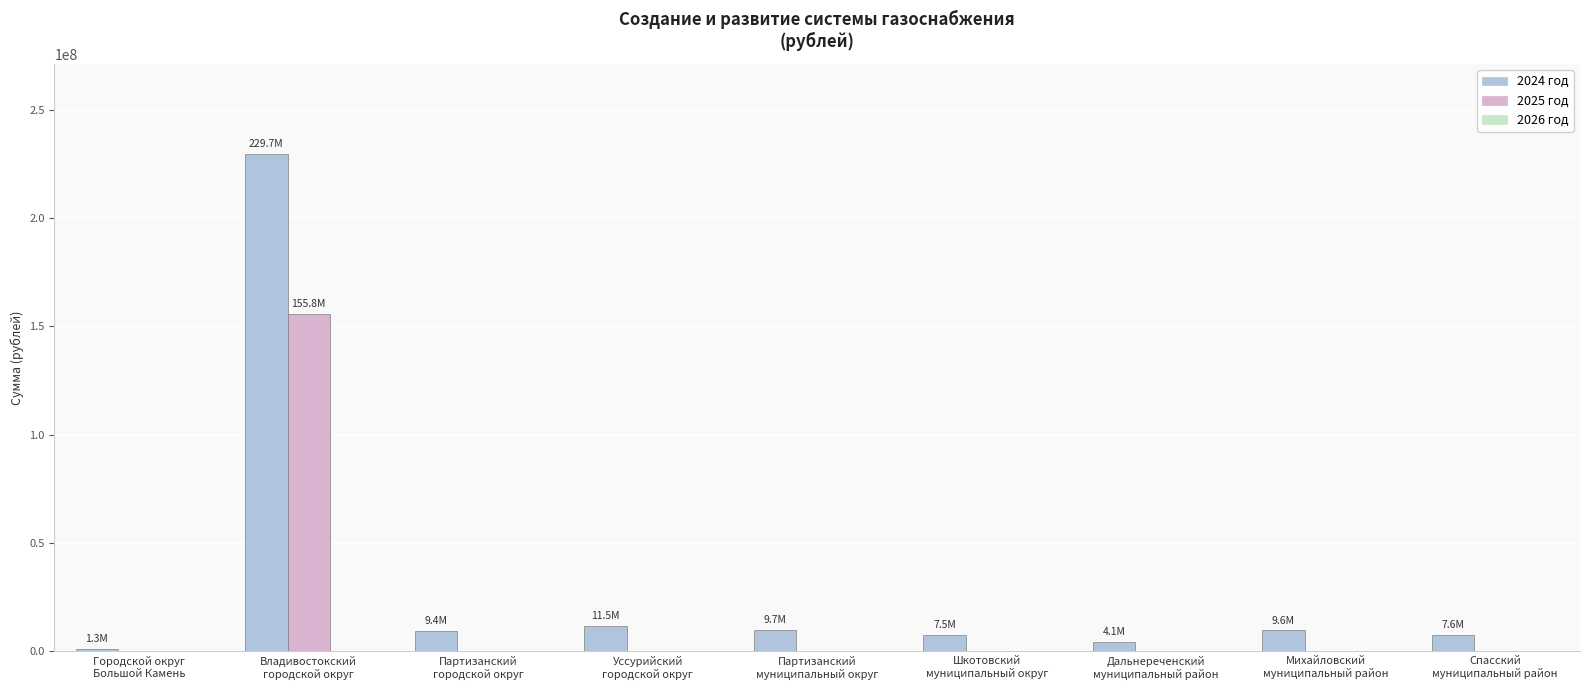

What is the highest value of the 2024 год series?

229674079.5